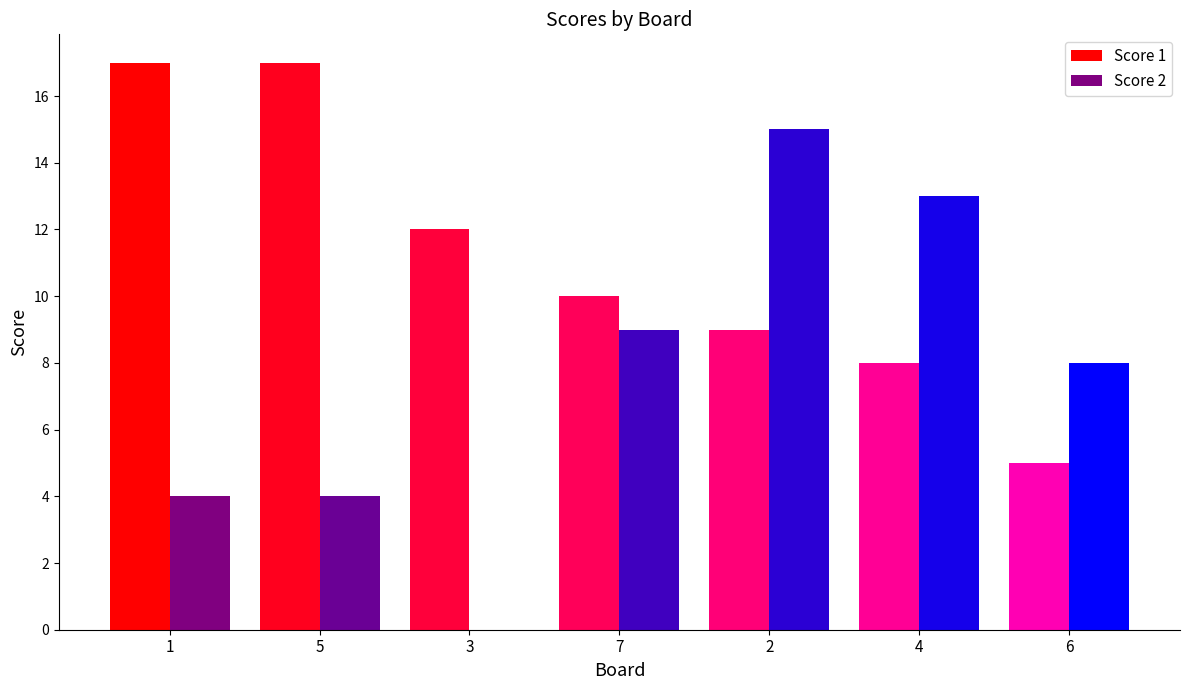

What is the approximate value of Score 1 at 1?

17